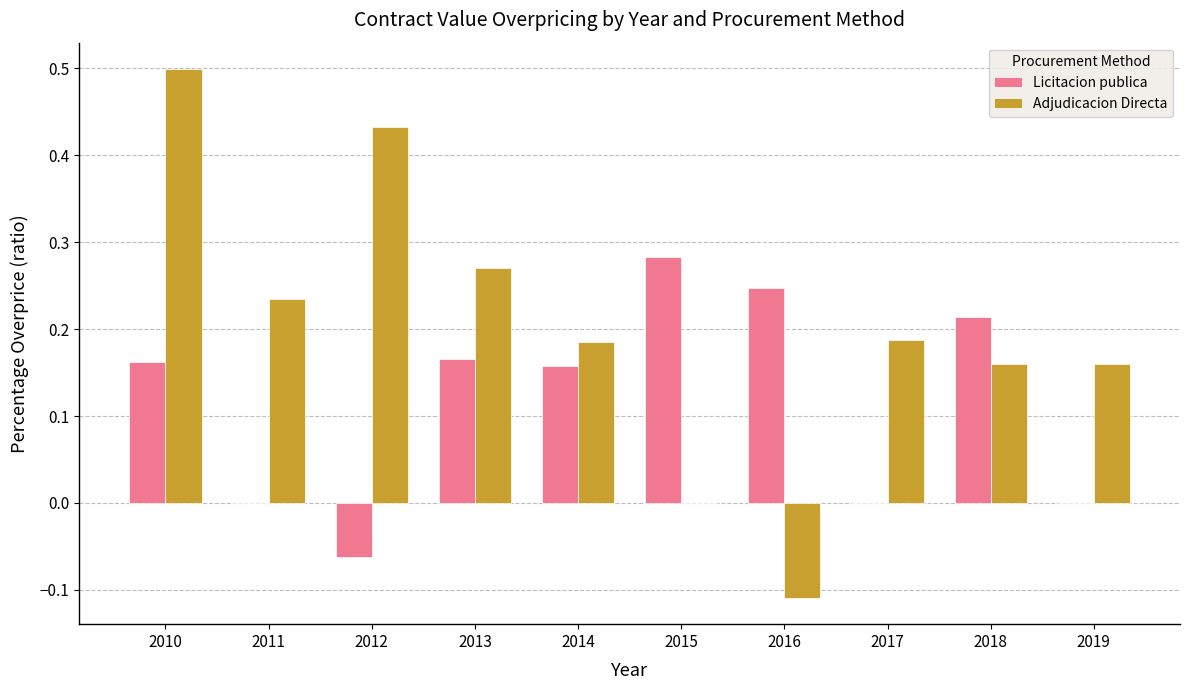

Between 2010 and 2016, which series saw the biggest shift?

Adjudicacion Directa